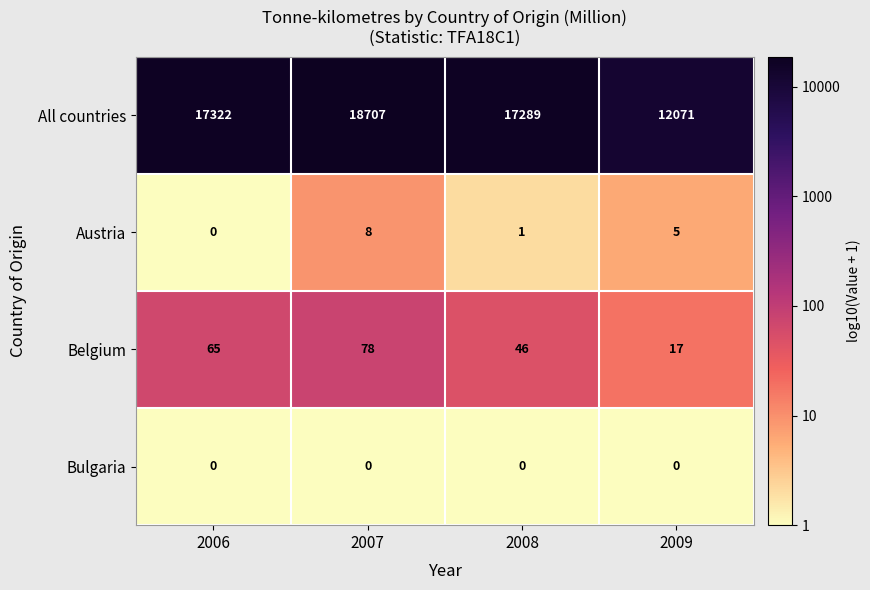

What is the maximum value shown in the chart?

18707